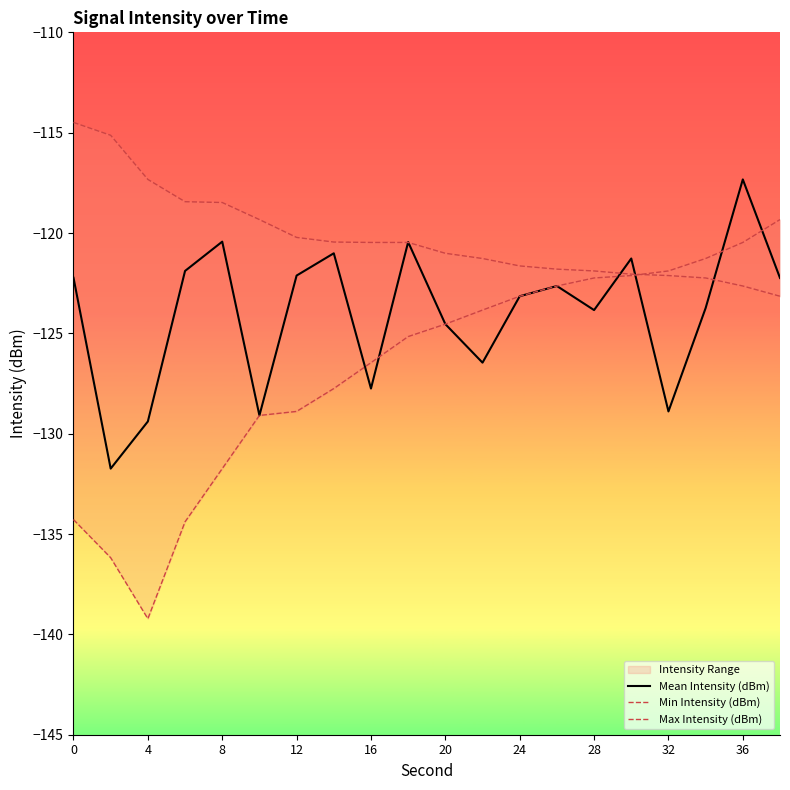

Reading left to right, extract all data points from this chart.

Mean Intensity (dBm): -122.2	-131.7	-129.4	-121.9	-120.4	-129.1	-122.1	-121.0	-127.8	-120.5	-124.5	-126.5	-123.2	-122.6	-123.8	-121.3	-128.9	-123.7	-117.3	-122.2
Min Intensity (dBm): -134.3	-136.2	-139.2	-134.4	-131.7	-129.1	-128.9	-127.8	-126.5	-125.2	-124.5	-123.8	-123.2	-122.6	-122.2	-122.1	-121.9	-121.3	-120.5	-119.3
Max Intensity (dBm): -114.5	-115.1	-117.3	-118.4	-118.5	-119.3	-120.2	-120.5	-120.5	-120.5	-121.0	-121.3	-121.6	-121.8	-121.9	-122.0	-122.1	-122.2	-122.6	-123.2